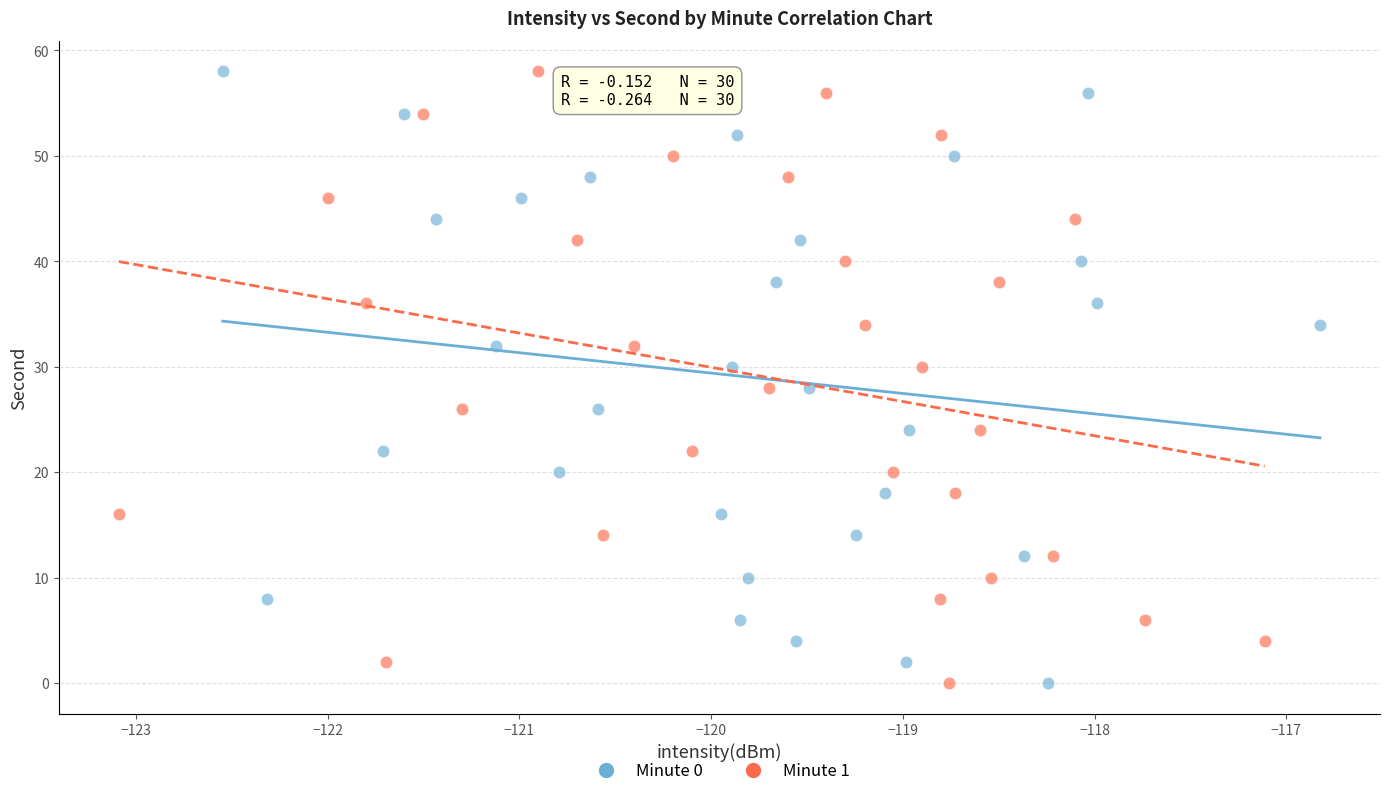

What are all the series names shown in the legend?

Minute 0, Minute 1